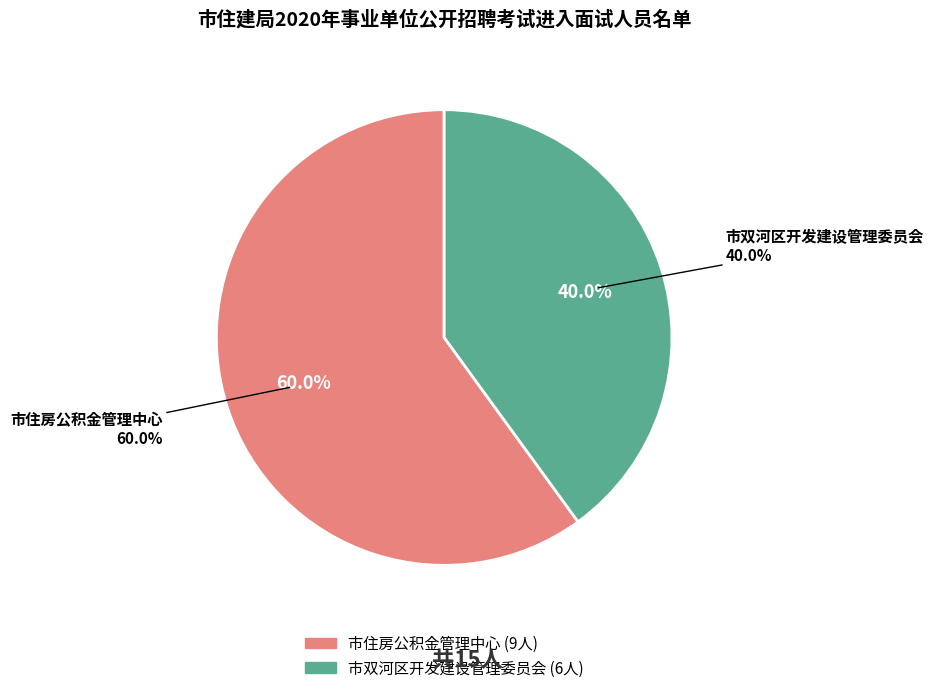

How many slices are in this pie chart?

2